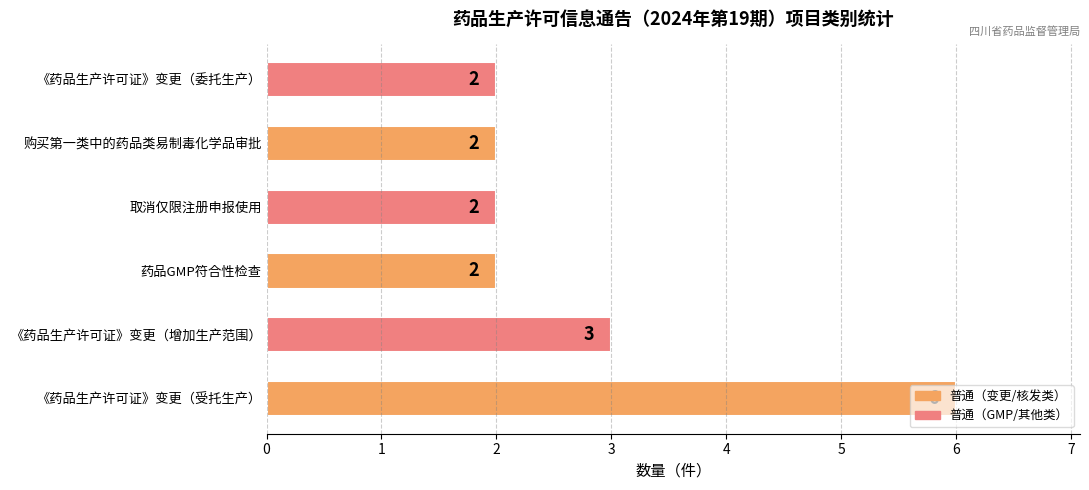

The chart shows a value of 3 at 取消仅限注册申报使用. True or false?

False